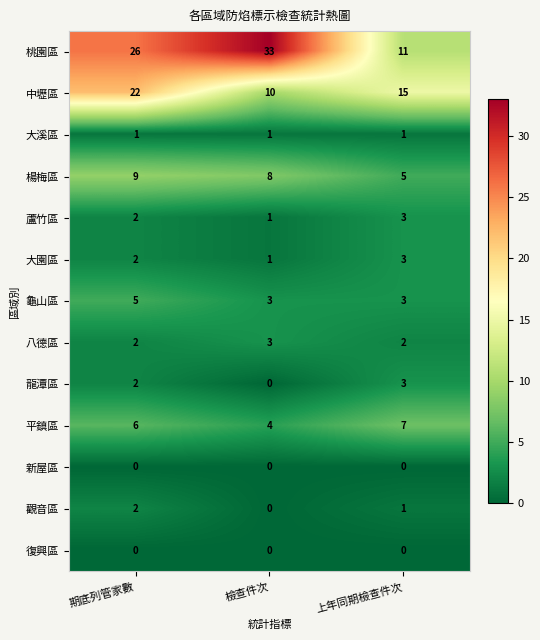

How many categories are shown in the chart?

3